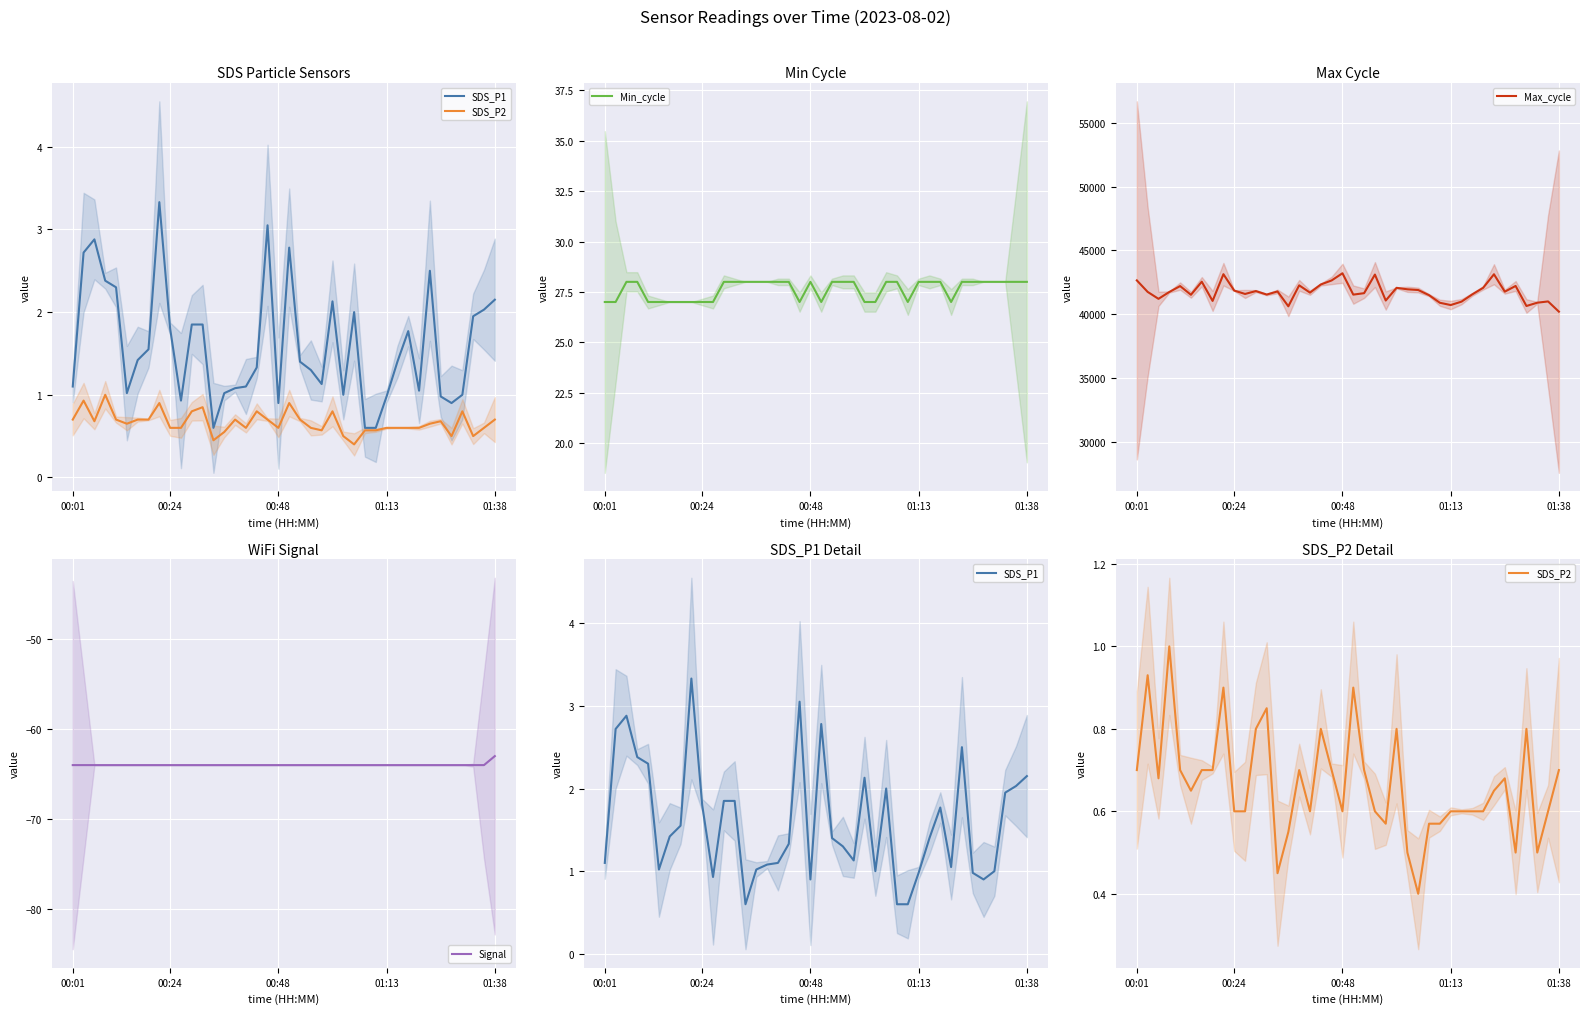

Is it true that Min_cycle equals 28.0 at 23?

True